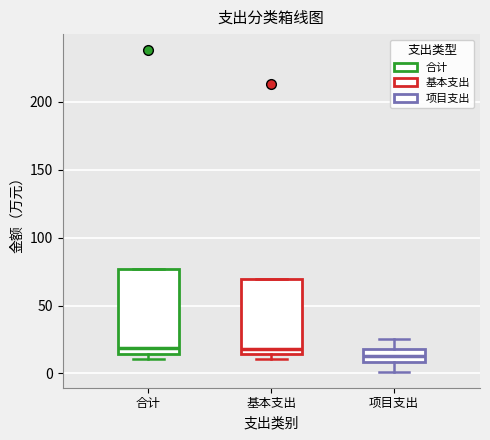

Reading left to right, transcribe this box plot: for each box, give where its median line is, the range the box spans, and where its two whiskers end, as read against the y-axis. The values are not printed on the chart, so give them approximately, as read against the axis.

合计: median 20, box 15 to 75, whiskers 10 to 75
基本支出: median 20, box 15 to 70, whiskers 10 to 70
项目支出: median 15, box 10 to 20, whiskers 0 to 25